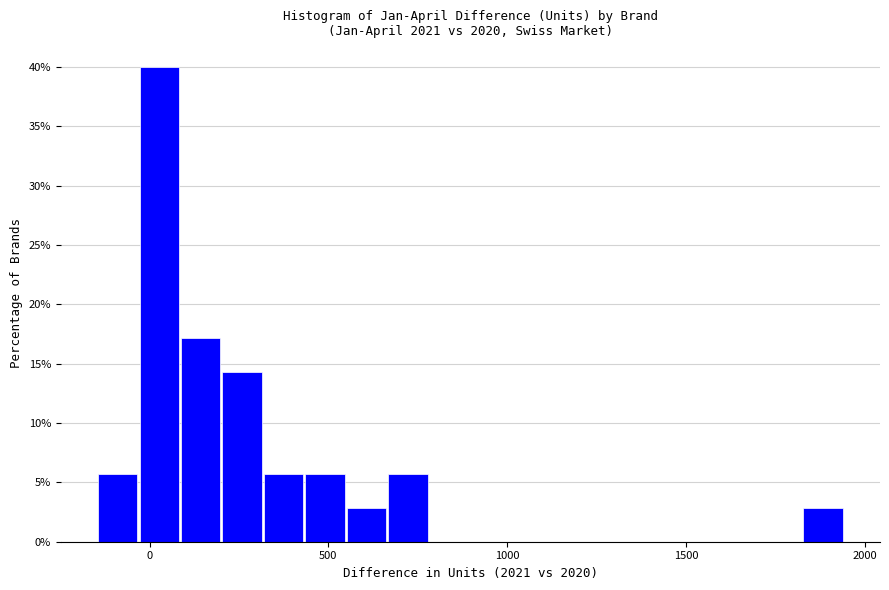

Around what value on the x-axis is the tallest bar? Give the approximate position of its centre, as read against the axis.

50